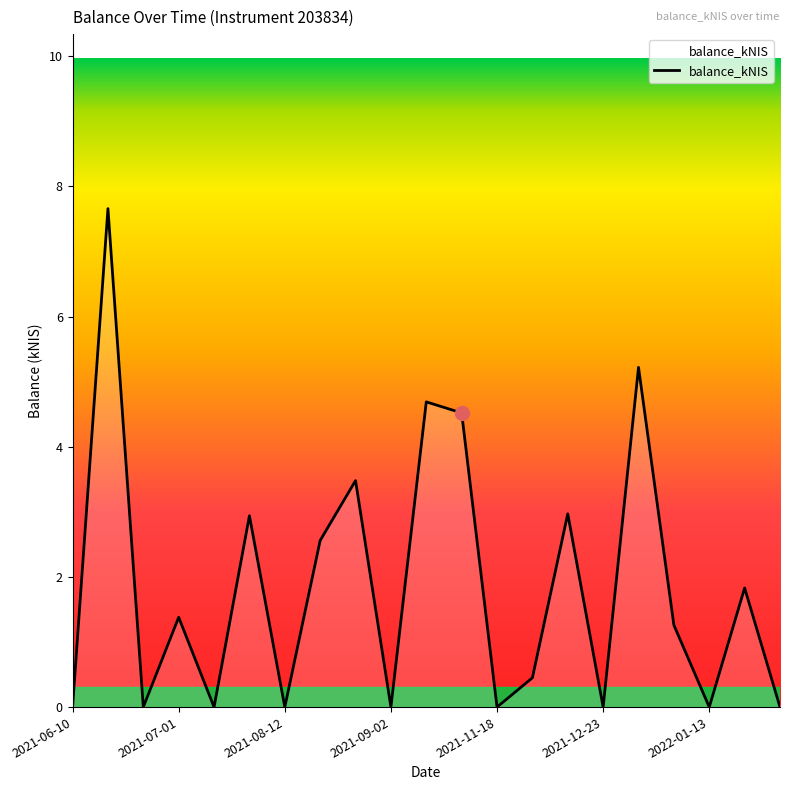

What is the maximum value shown in the chart?

7.7